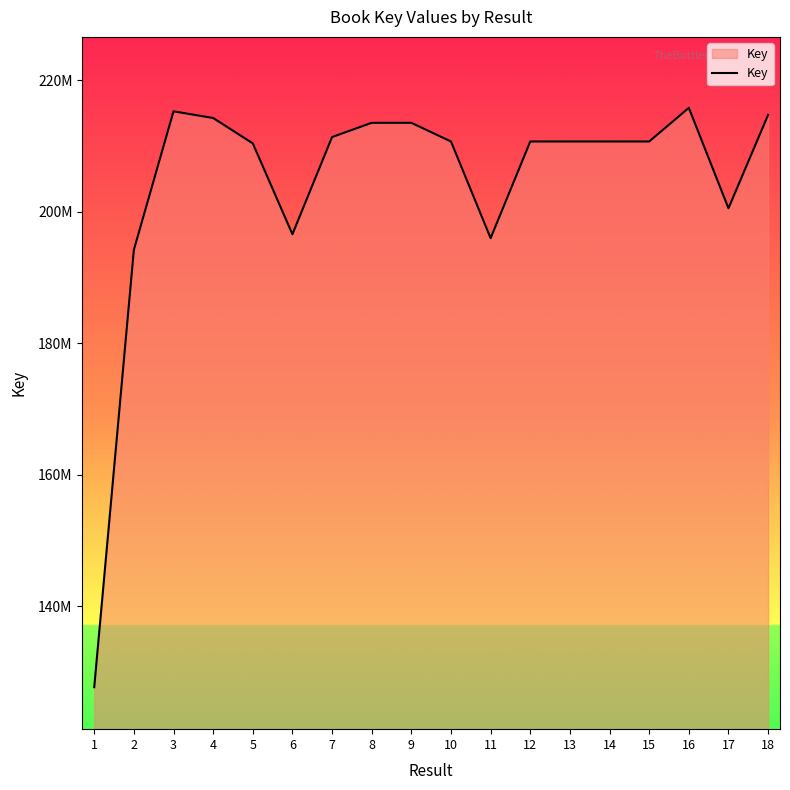

Rank the categories by value from highest to lowest.

16, 3, 18, 4, 9, 8, 7, 13, 12, 14, 15, 10, 5, 17, 6, 11, 2, 1